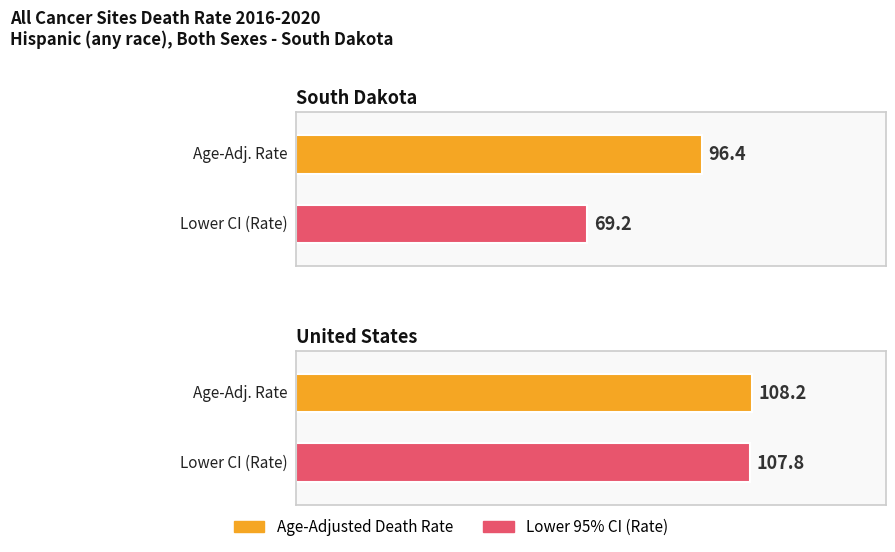

Rank the categories by Average utilization value from highest to lowest.

United States, South Dakota